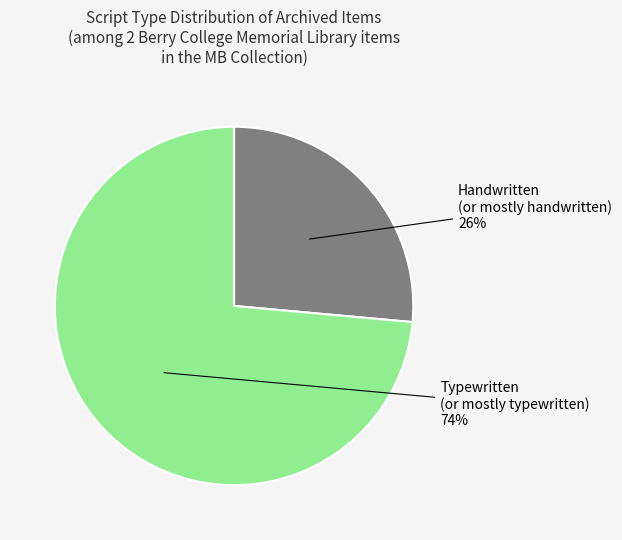

Does any single category account for the majority?

Yes